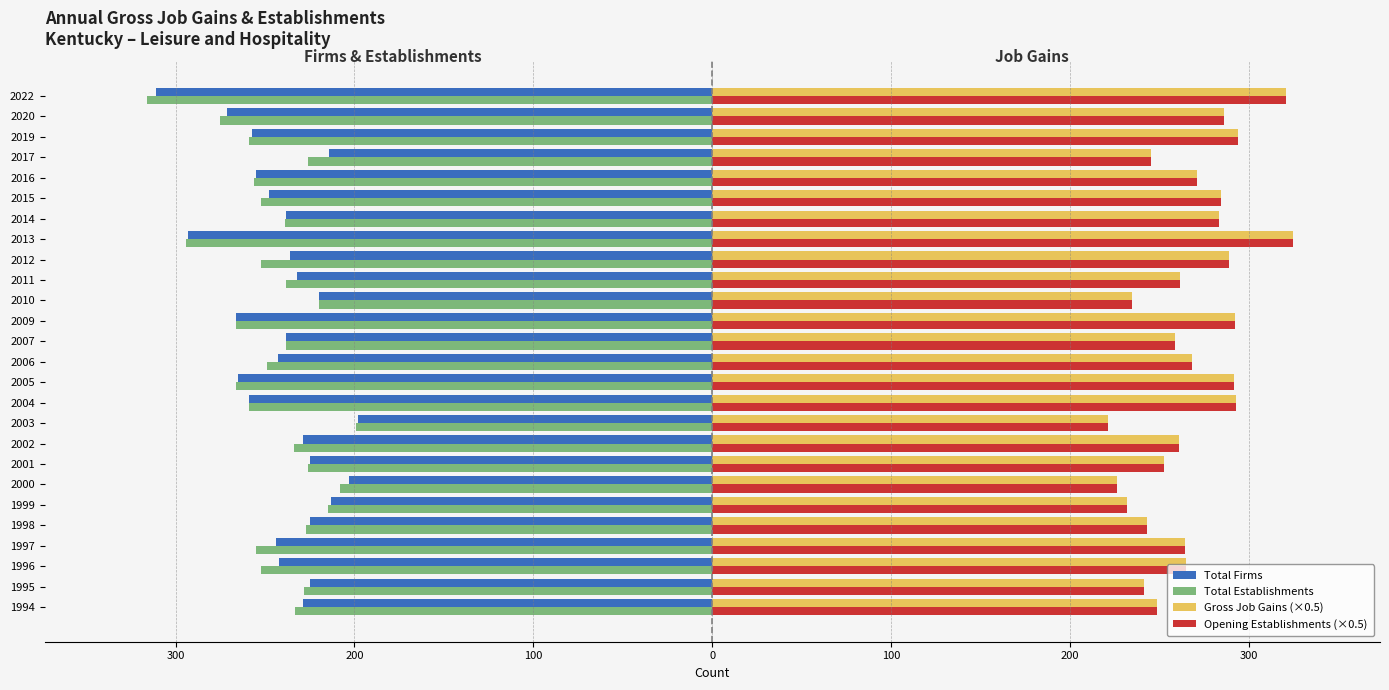

Which series has the widest spread of values?

Total Establishments